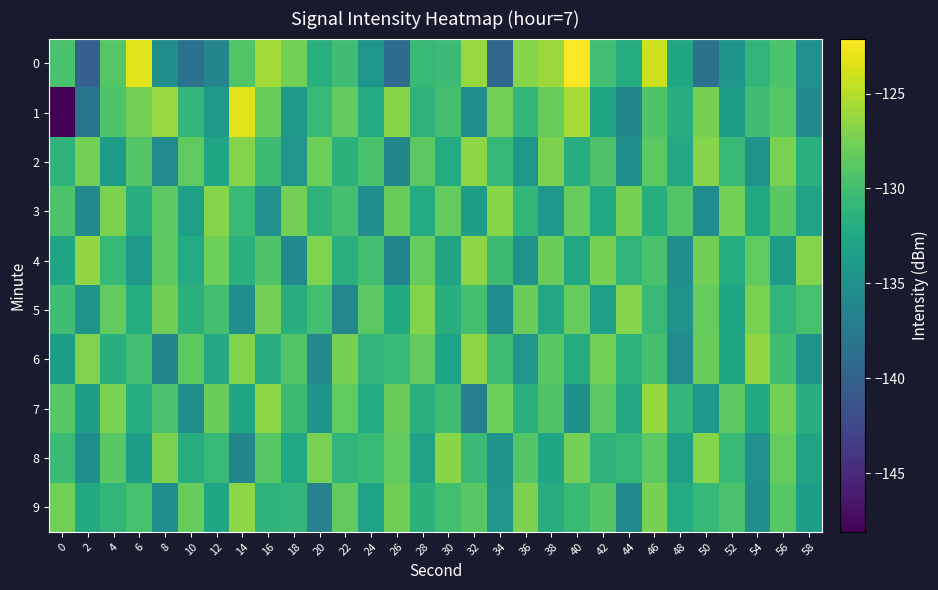

Rank the series at 6 from highest to lowest value.

0, 1, 2, 9, 6, 3, 5, 7, 8, 4